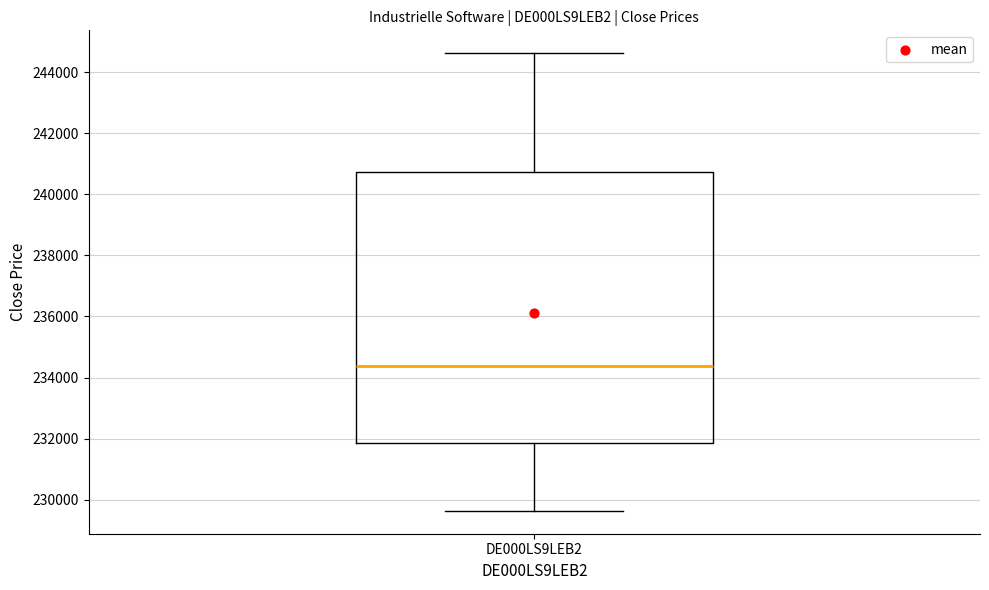

Transcribe this box plot: give where the median line is, the range the box spans, and where the two whiskers end, as read against the y-axis. The values are not printed on the chart, so give them approximately, as read against the axis.

median 234400, box 231800 to 240800, whiskers 229600 to 244600